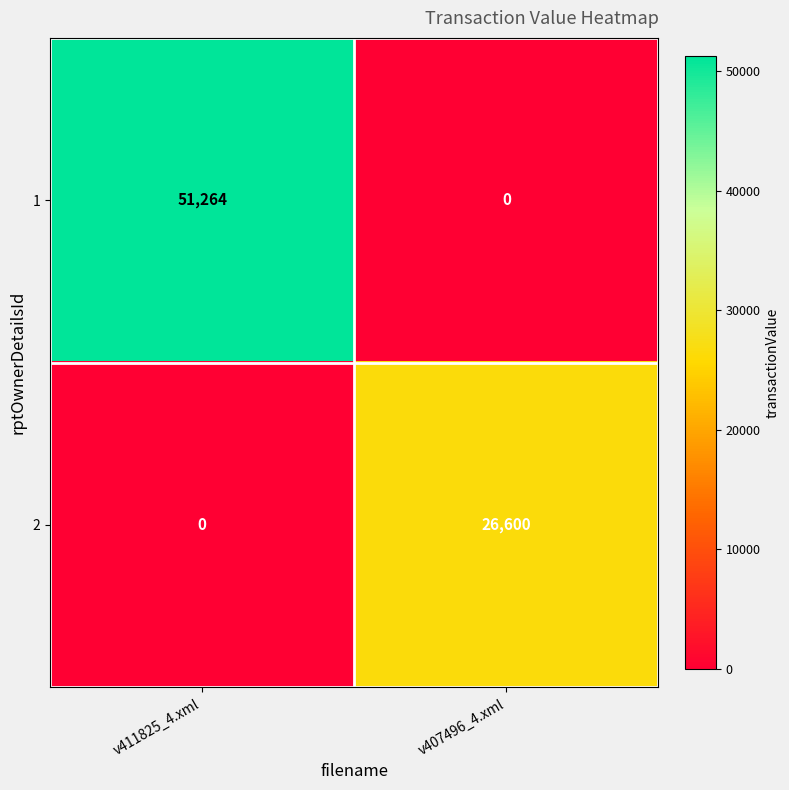

Reading left to right, what are all the values shown in this chart?

1: 51264	0
2: 0	26600